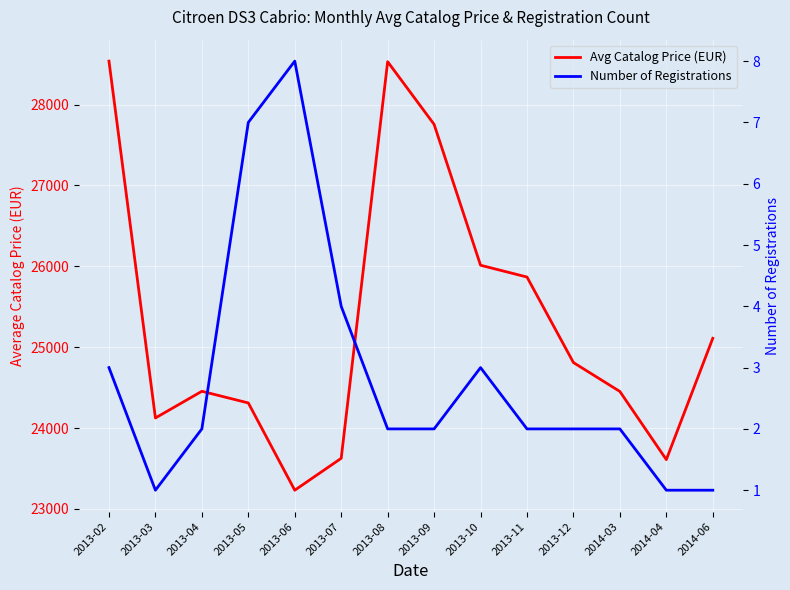

Count the number of categories in the chart.

14